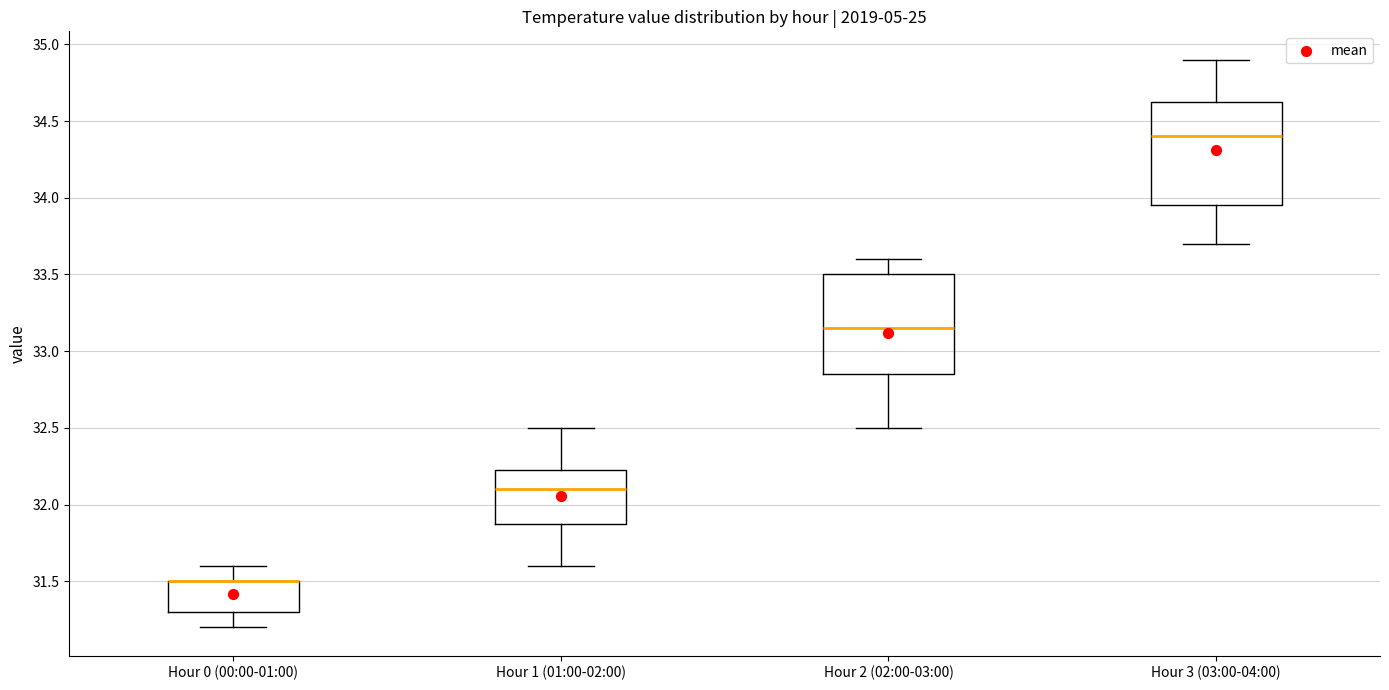

Reading left to right, transcribe this box plot: for each box, give where its median line is, the range the box spans, and where its two whiskers end, as read against the y-axis. The values are not printed on the chart, so give them approximately, as read against the axis.

Hour 0 (00:00-01:00): median 31.50 (drawn on the box's upper edge), box 31.30 to 31.50, whiskers 31.20 to 31.60
Hour 1 (01:00-02:00): median 32.10, box 31.90 to 32.25, whiskers 31.60 to 32.50
Hour 2 (02:00-03:00): median 33.15, box 32.85 to 33.50, whiskers 32.50 to 33.60
Hour 3 (03:00-04:00): median 34.40, box 33.95 to 34.65, whiskers 33.70 to 34.90